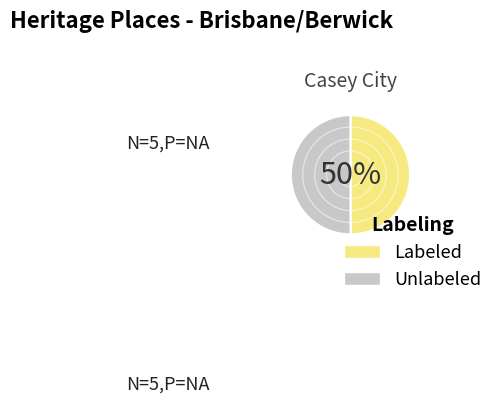

Is the sum of Unlabeled and Labeled greater than half?

Yes